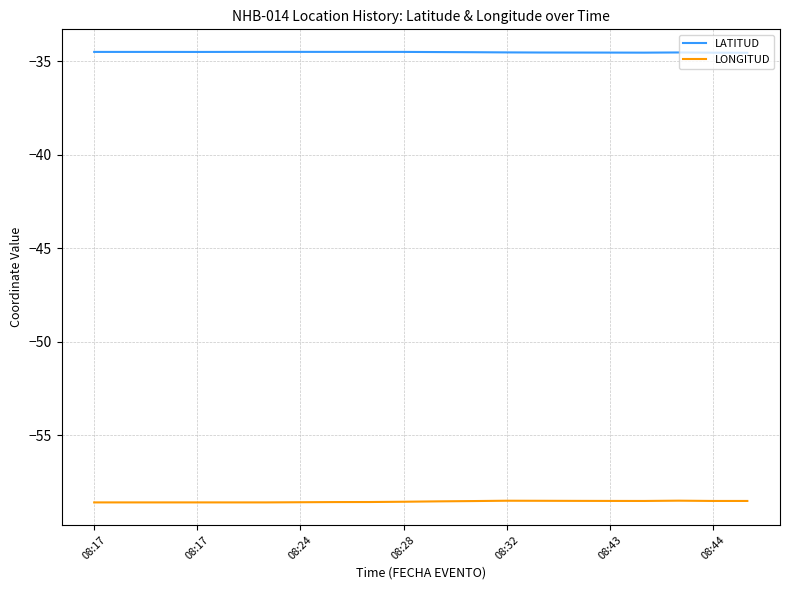

How many series are shown in this chart?

2